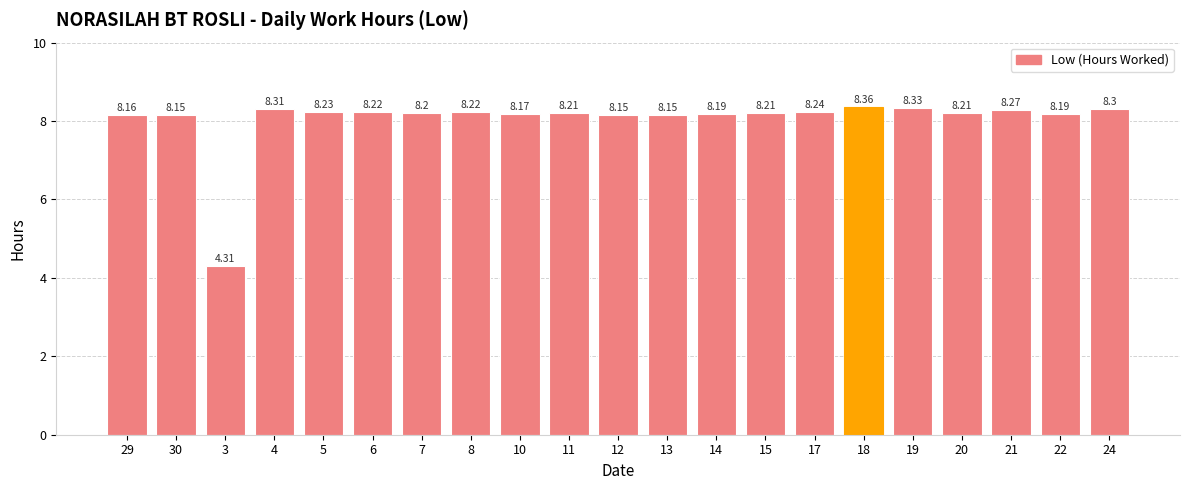

Reading left to right, extract all data points from this chart.

8.2	8.2	4.3	8.3	8.2	8.2	8.2	8.2	8.2	8.2	8.2	8.2	8.2	8.2	8.2	8.4	8.3	8.2	8.3	8.2	8.3